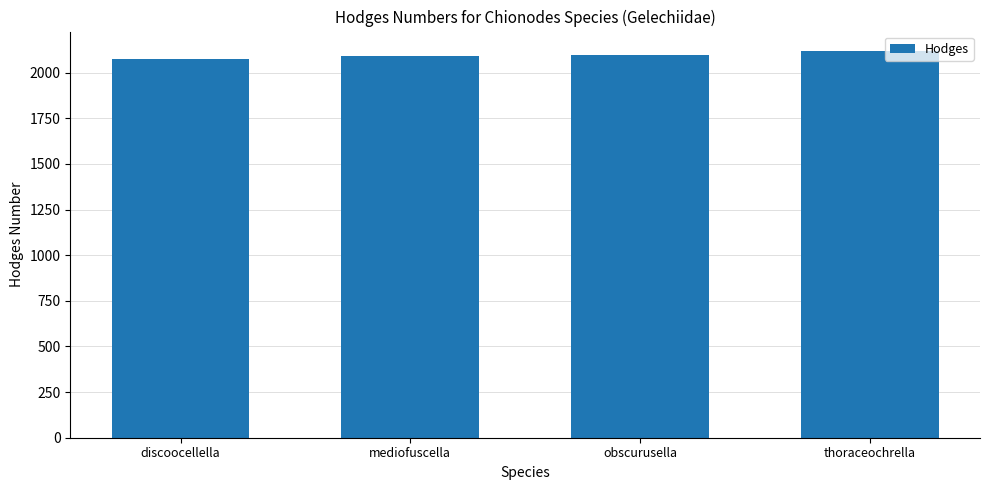

Are the bars grouped side by side (vs. stacked)?

No